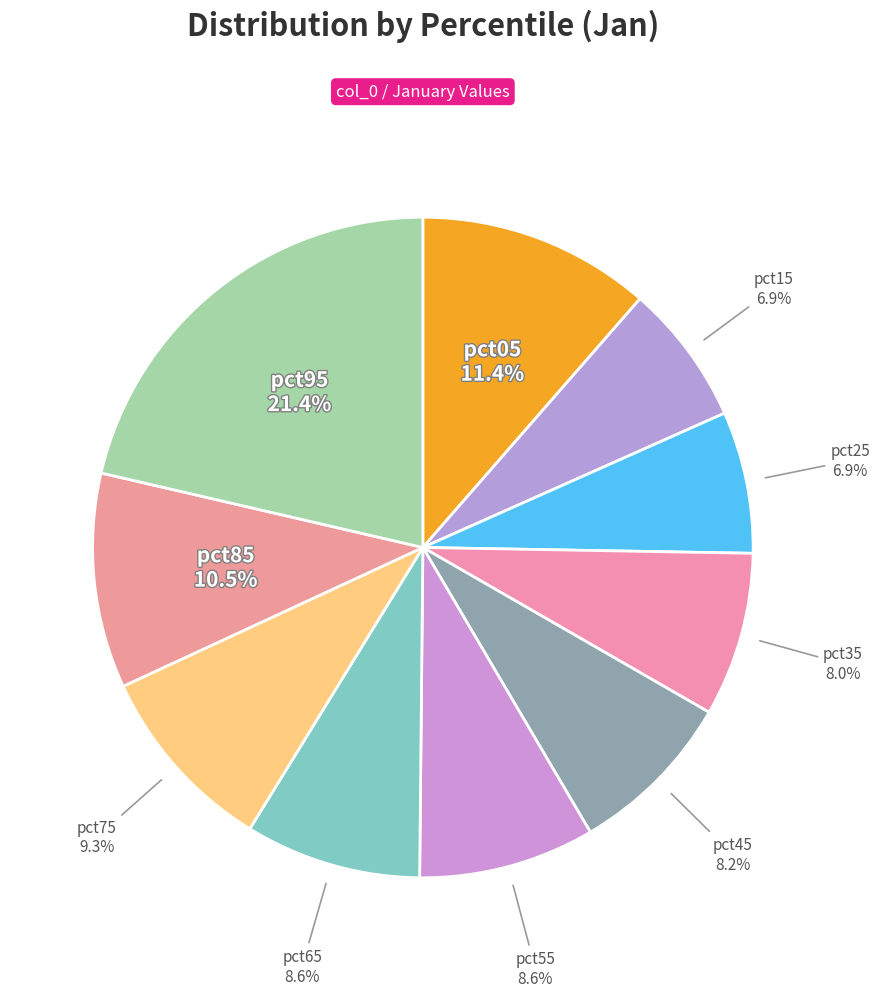

How many segments does this pie chart have?

10